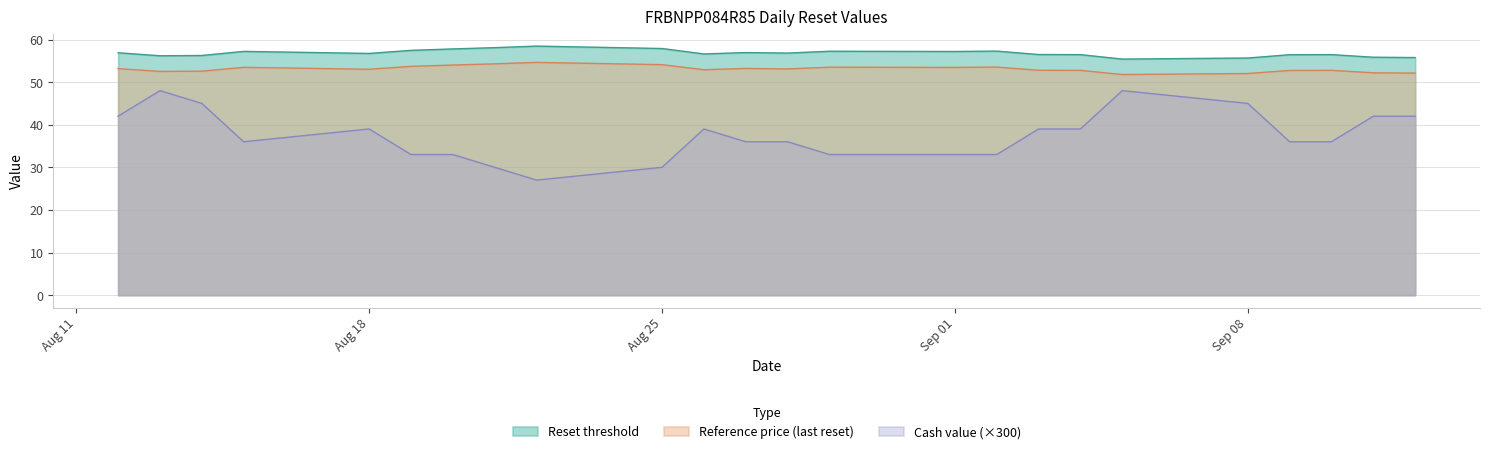

Between 2025-08-20 and 2025-09-09, which series saw the biggest shift?

Cash value